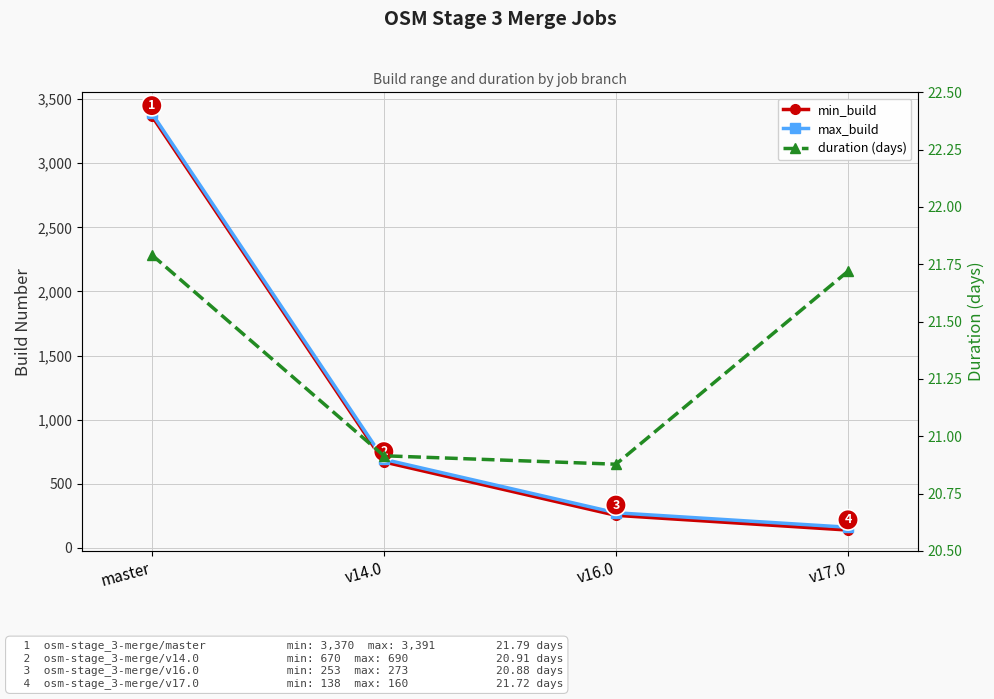

True or false: max_build has more than 1 interior local peaks.

False